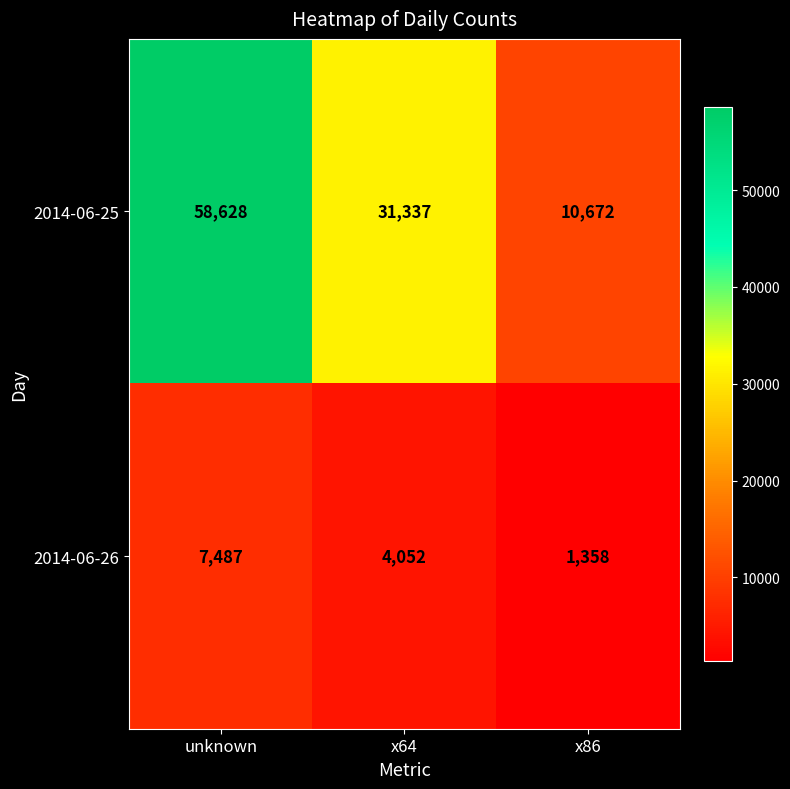

At which category is the sum across all series the highest?

unknown